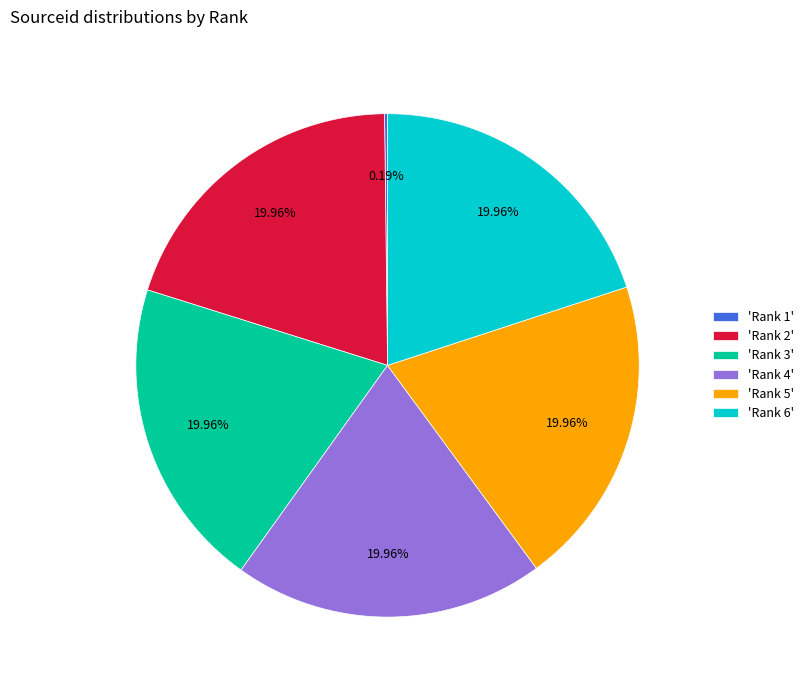

Does any single category account for the majority?

No